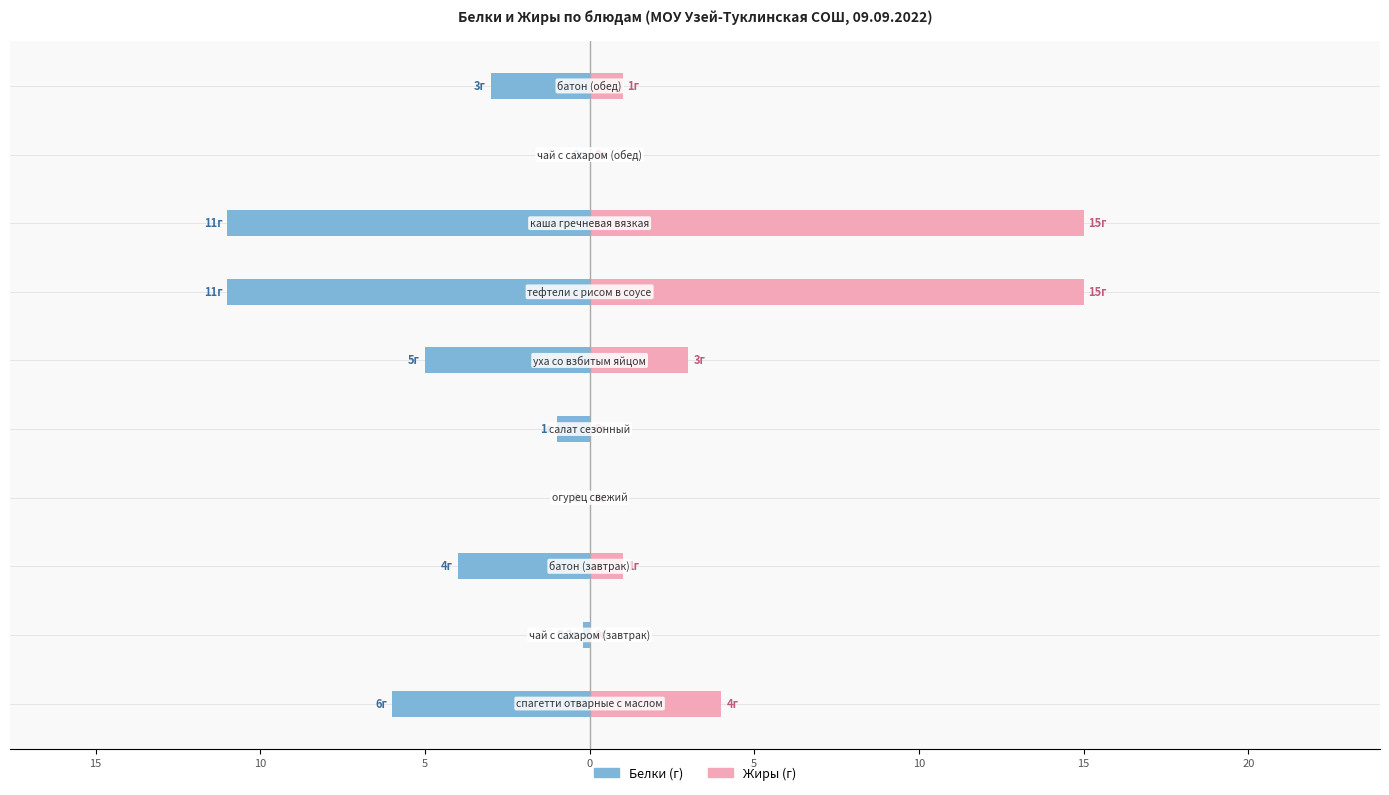

What is the smallest value displayed?

-11.0